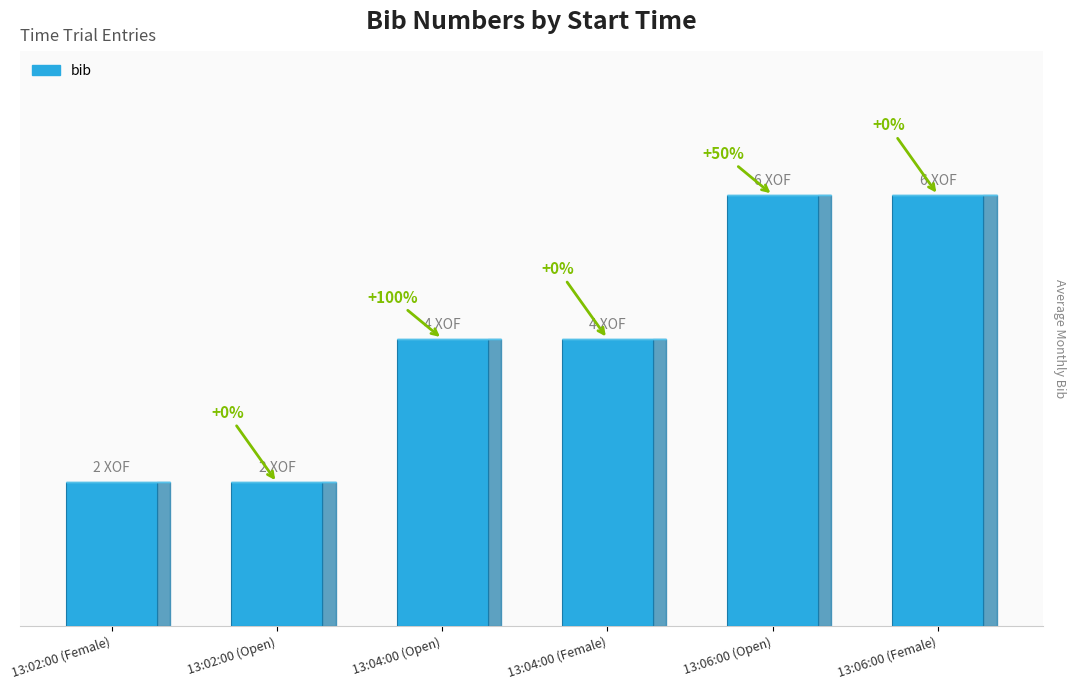

Does the chart contain any negative values?

No